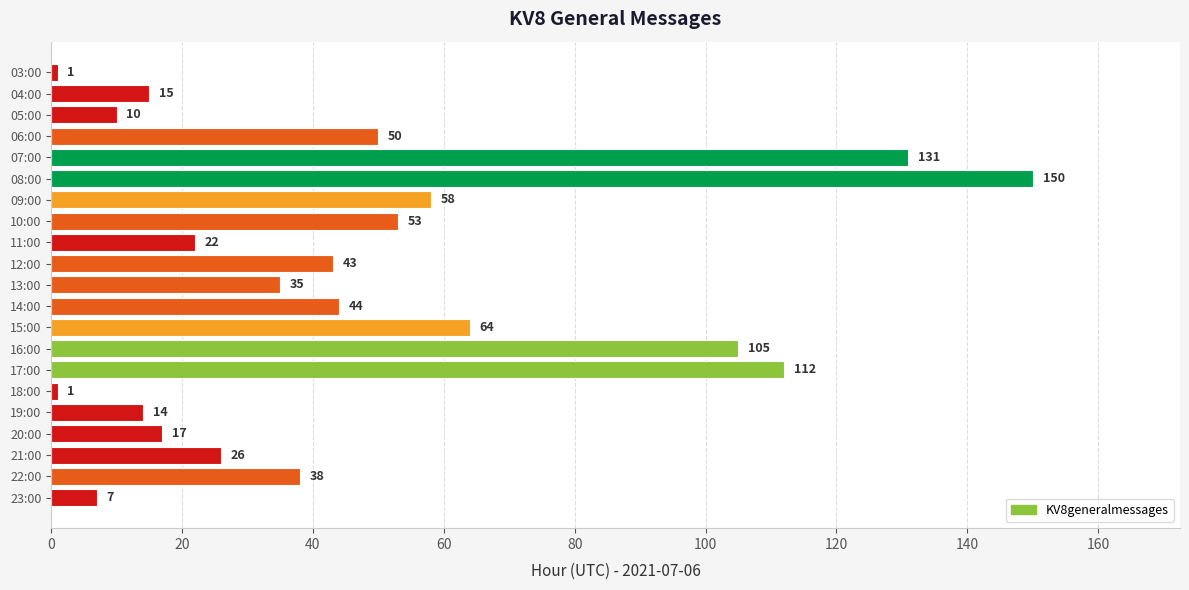

What is the change in value from 09:00 to 15:00?

+6